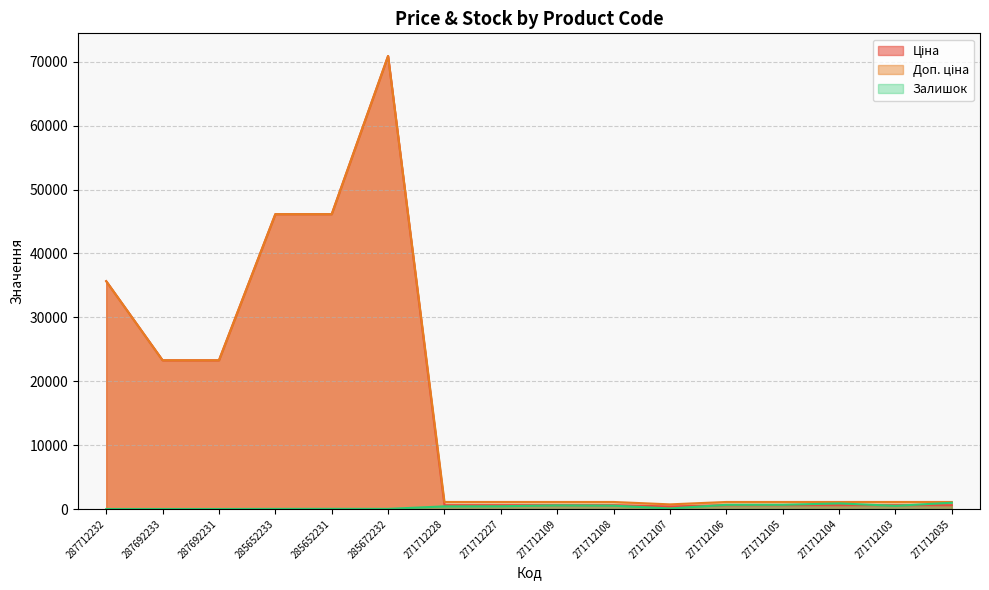

Where is the first local maximum for Доп. ціна?

285672232